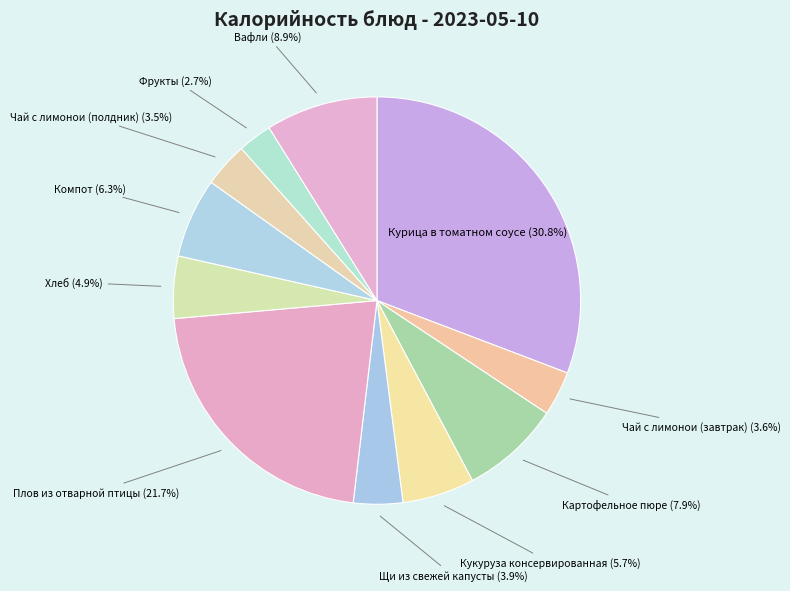

Is there a majority slice in this chart?

No